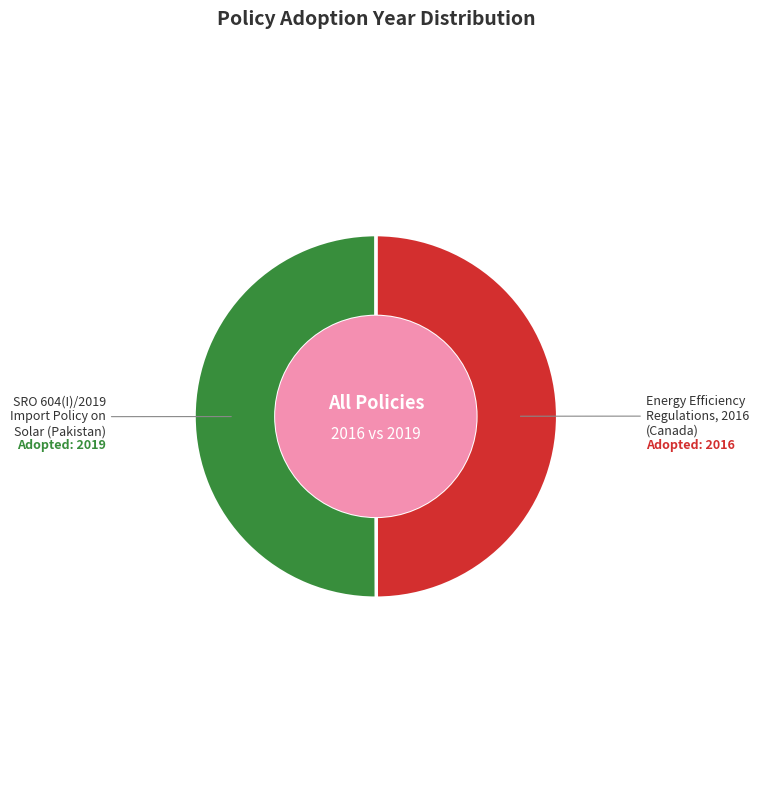

How many slices are in this pie chart?

2